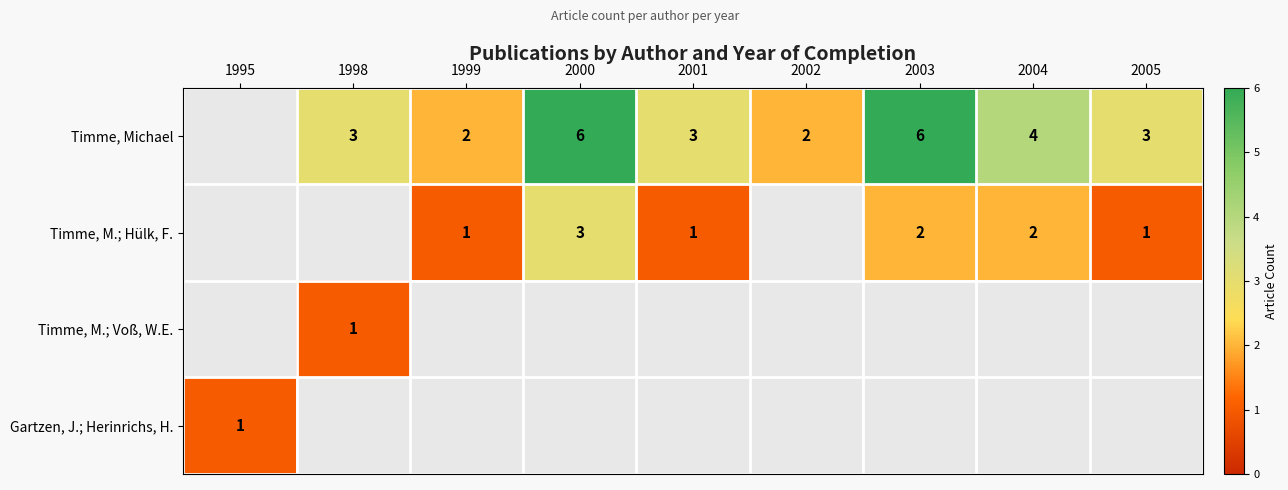

List the labels in order of Gartzen, J.; Herinrichs, H. value, smallest first.

1998, 1999, 2000, 2001, 2002, 2003, 2004, 2005, 1995